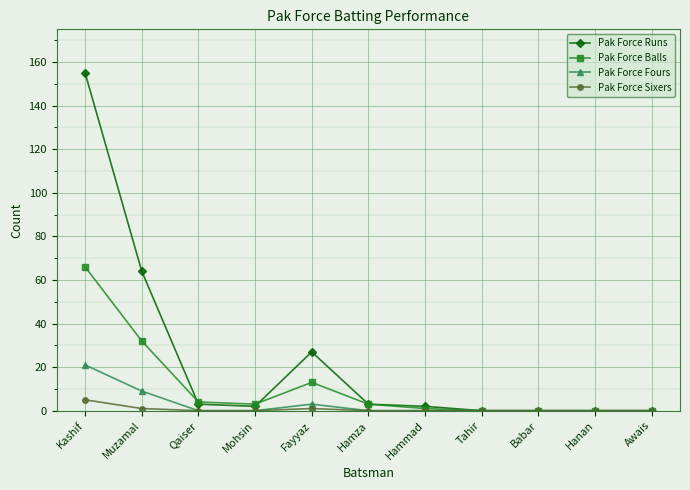

How many categories are shown in the chart?

11